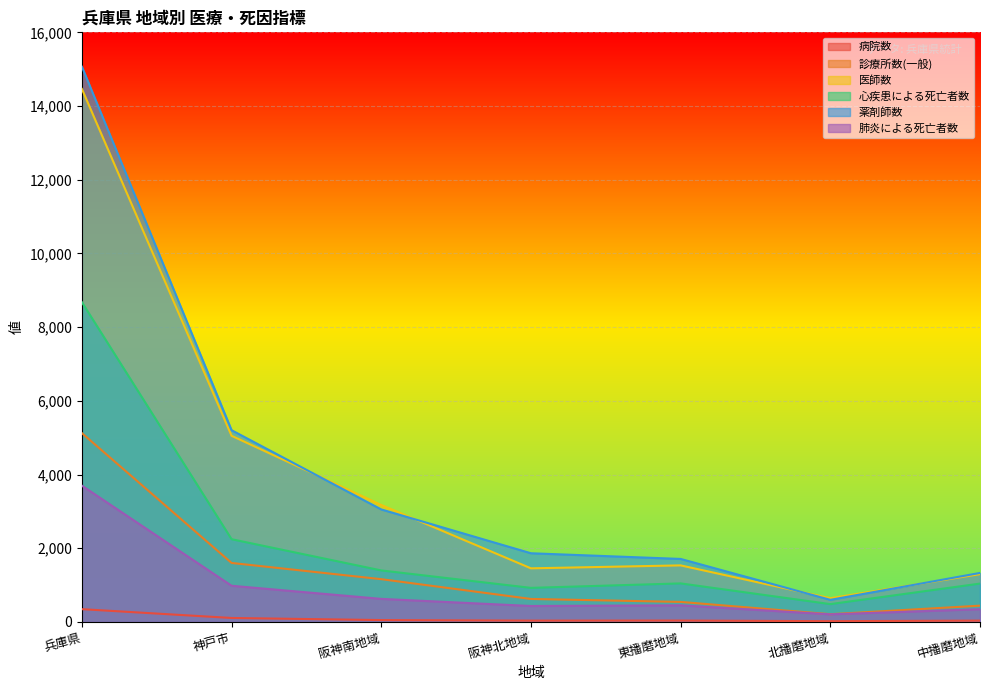

How many intersections are there between 薬剤師数 and 医師数?

4